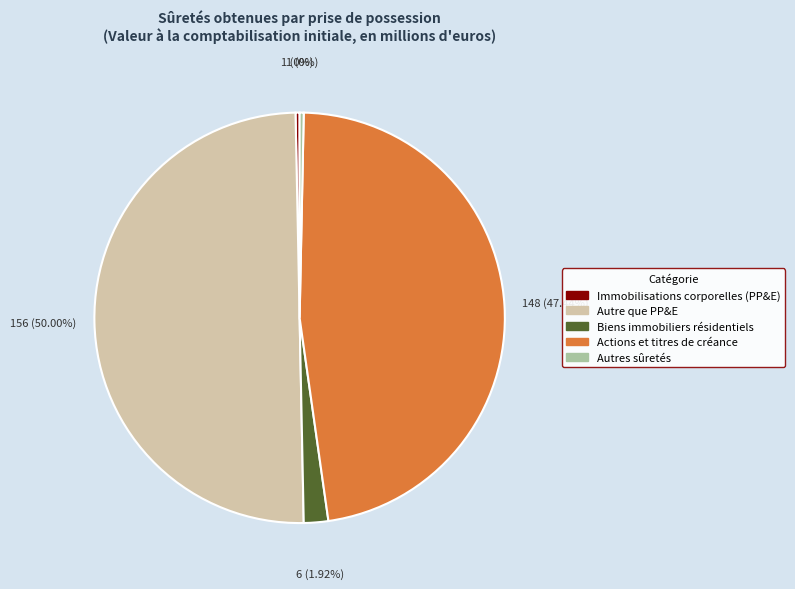

Do Actions et titres de créance and Autre que PP&E together represent more than half of the pie?

Yes